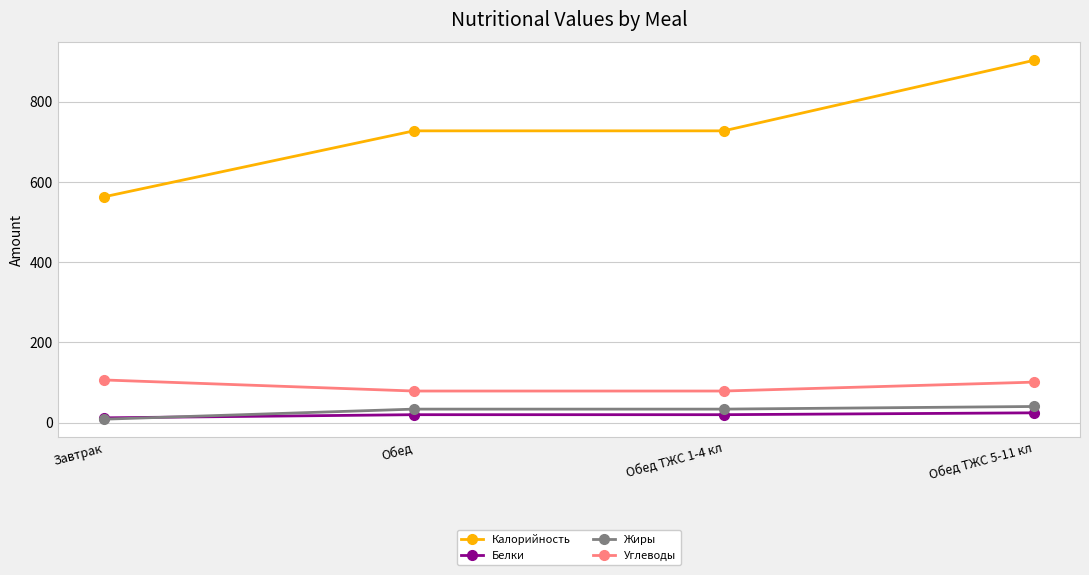

True or false: Белки and Углеводы intersect in this chart.

False